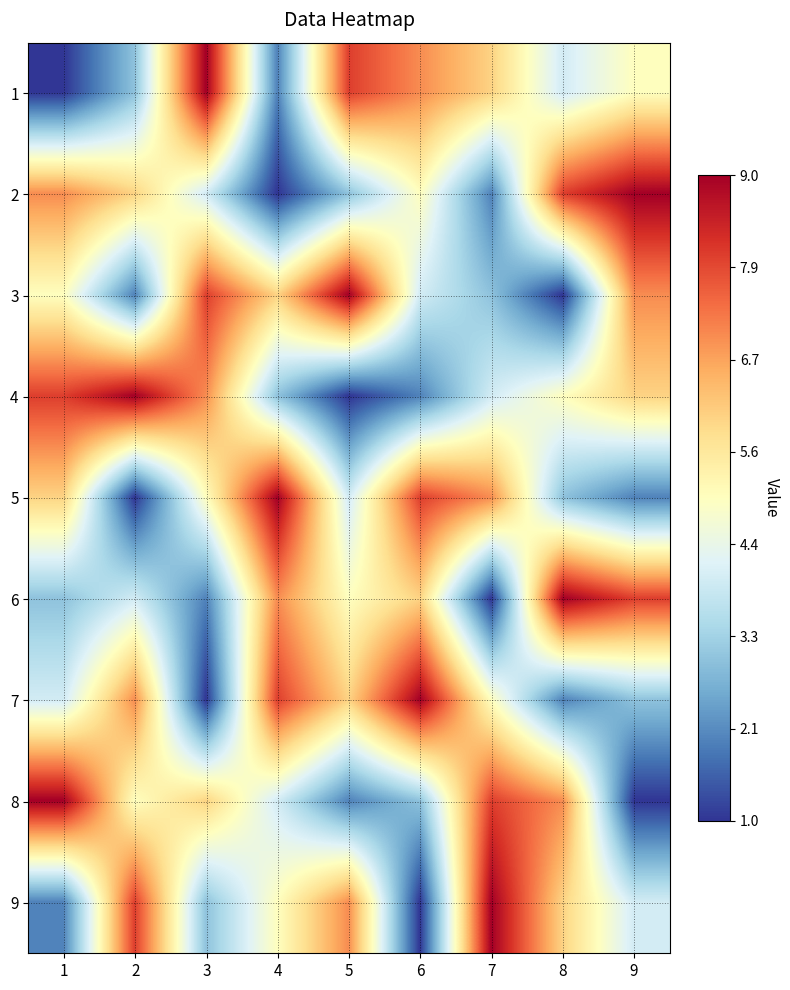

Reading left to right, transcribe all the data shown in this chart.

1: 1=1	2=3	3=9	4=2	5=8	6=7	7=6	8=4	9=5
2: 1=7	2=6	3=4	4=1	5=3	6=5	7=2	8=8	9=9
3: 1=5	2=2	3=8	4=6	5=9	6=4	7=3	8=1	9=7
4: 1=8	2=9	3=7	4=3	5=1	6=2	7=4	8=5	9=6
5: 1=6	2=1	3=5	4=9	5=4	6=8	7=7	8=3	9=2
6: 1=3	2=4	3=2	4=7	5=5	6=6	7=1	8=9	9=8
7: 1=4	2=7	3=1	4=8	5=6	6=9	7=5	8=2	9=3
8: 1=9	2=5	3=6	4=4	5=2	6=3	7=8	8=7	9=1
9: 1=2	2=8	3=3	4=5	5=7	6=1	7=9	8=6	9=4